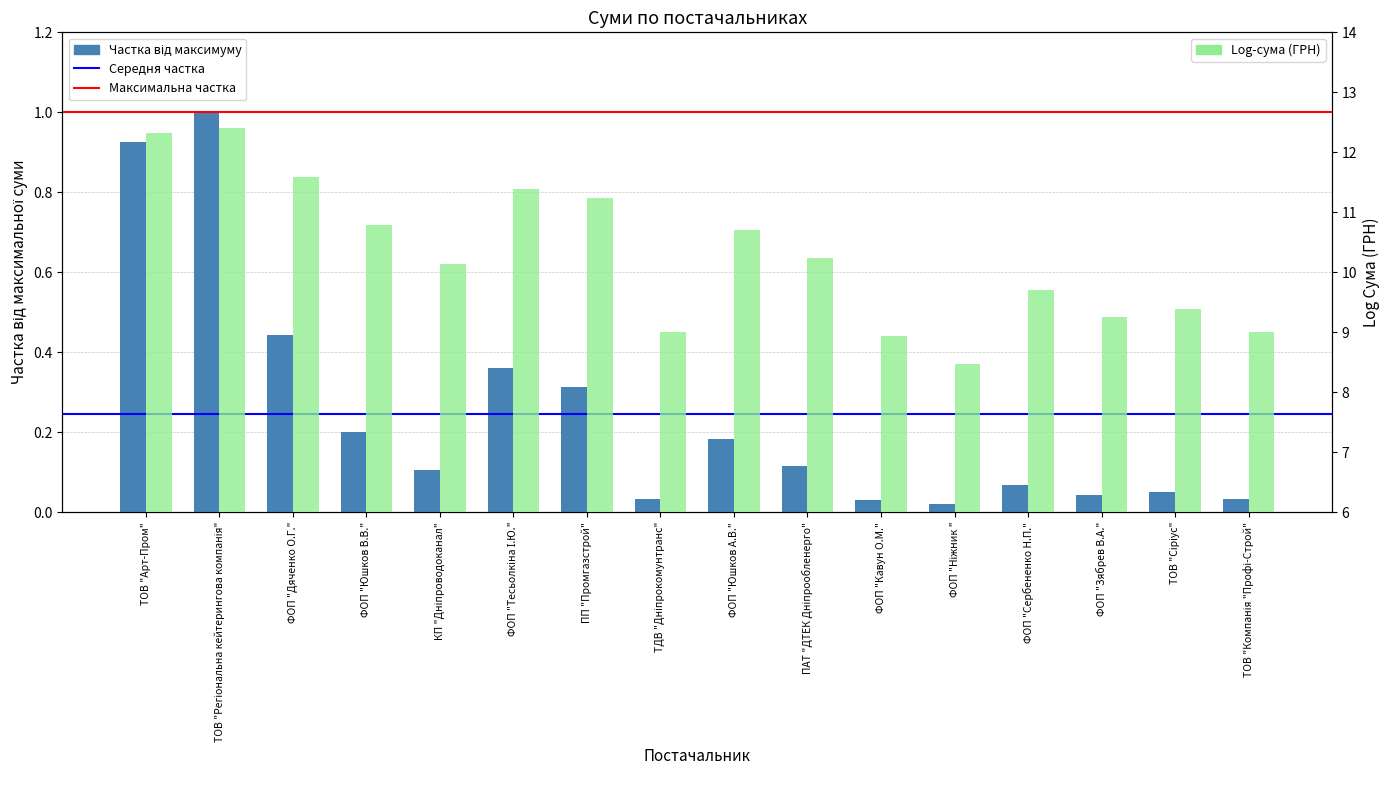

Rank the series by their maximum value, from highest to lowest.

Log-сума (ГРН), Частка від максимуму